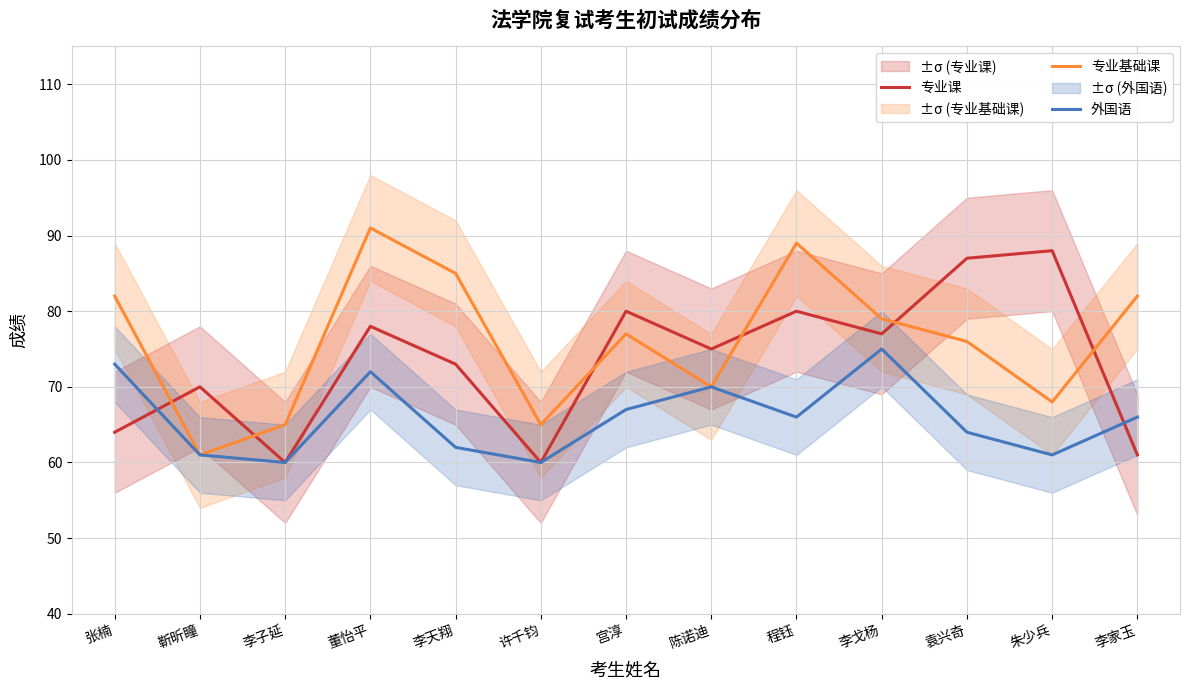

What is the approximate value of 外国语 at 宫淳?

67